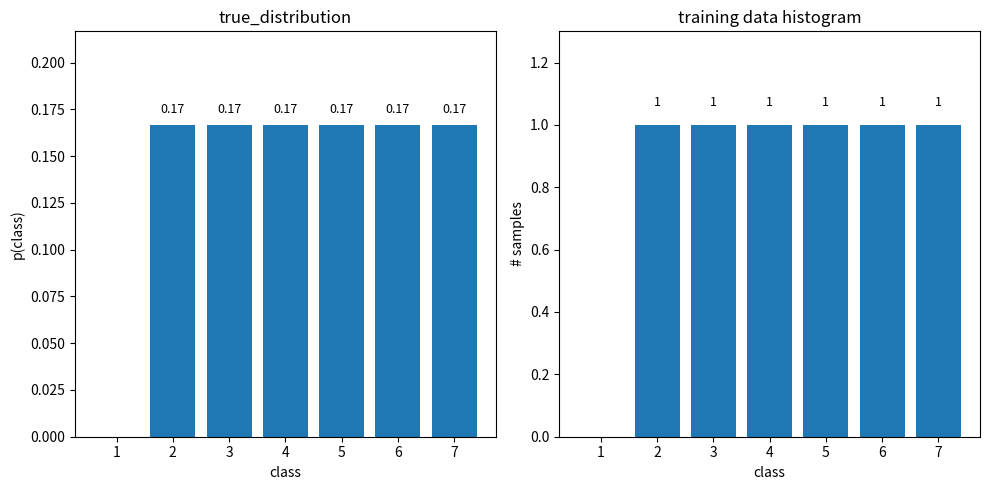

List the labels in order of value, smallest first.

1, 2, 3, 4, 5, 6, 7